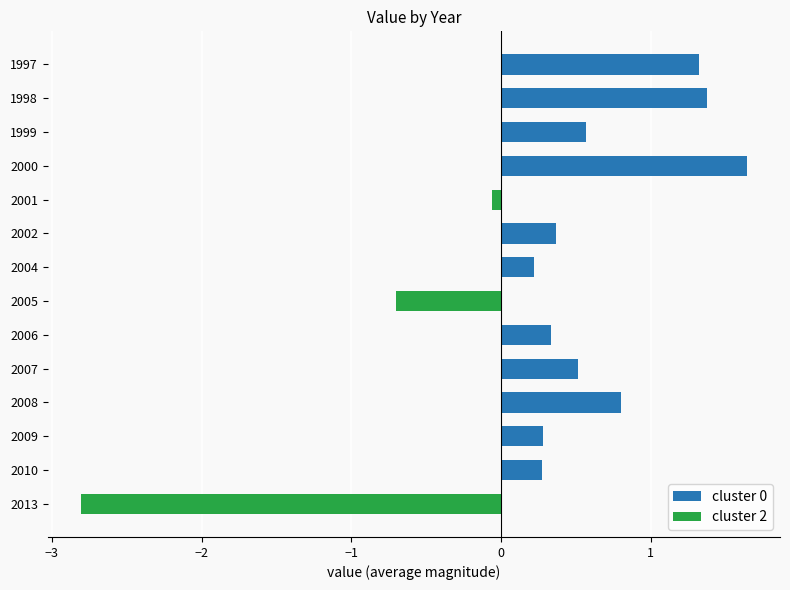

Reading bottom to top, what are all the values shown in this chart?

-2.8	0.3	0.3	0.8	0.5	0.3	-0.7	0.2	0.4	-0.1	1.6	0.6	1.4	1.3